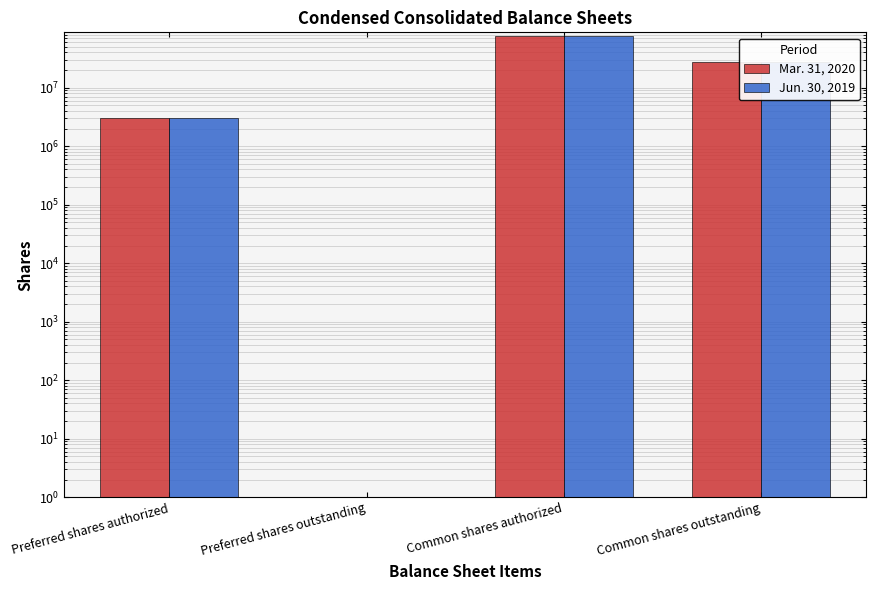

At Preferred shares outstanding, list the series in order from largest to smallest.

Mar. 31, 2020, Jun. 30, 2019